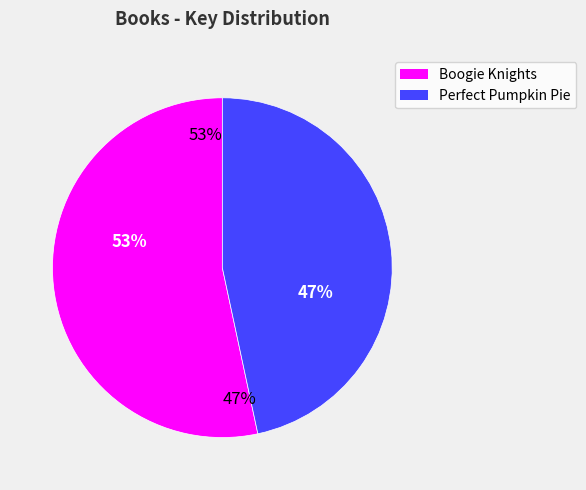

Rank the categories by value from highest to lowest.

Boogie Knights, Perfect Pumpkin Pie